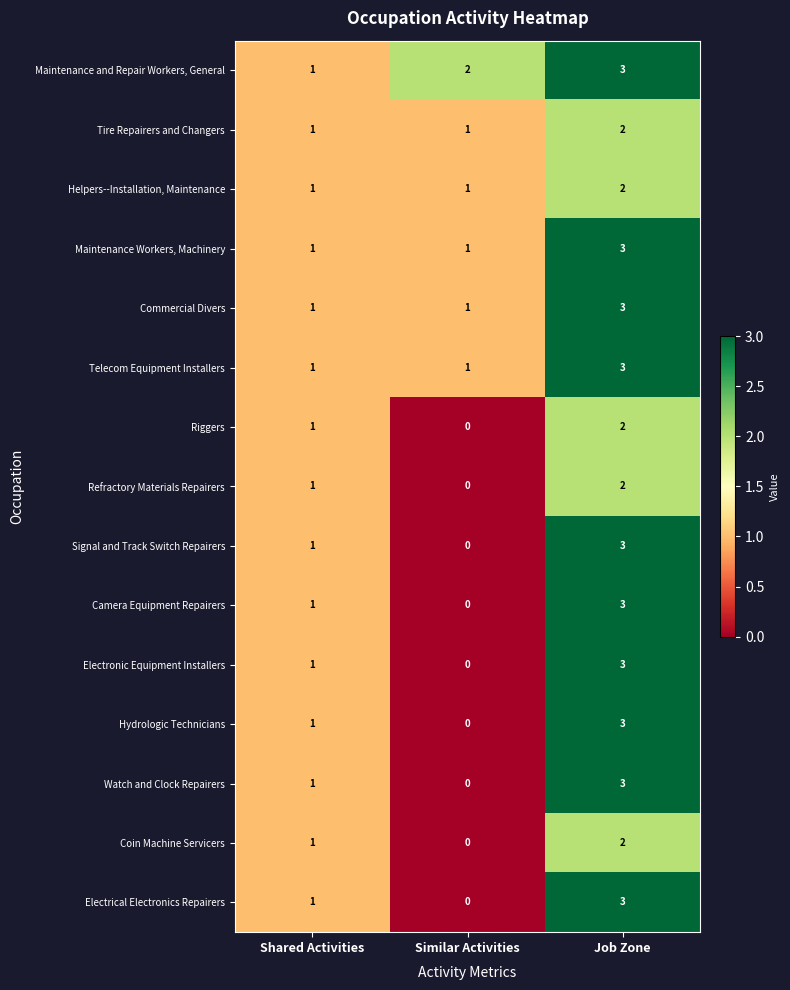

What is the total value across all series at Similar Activities?

7